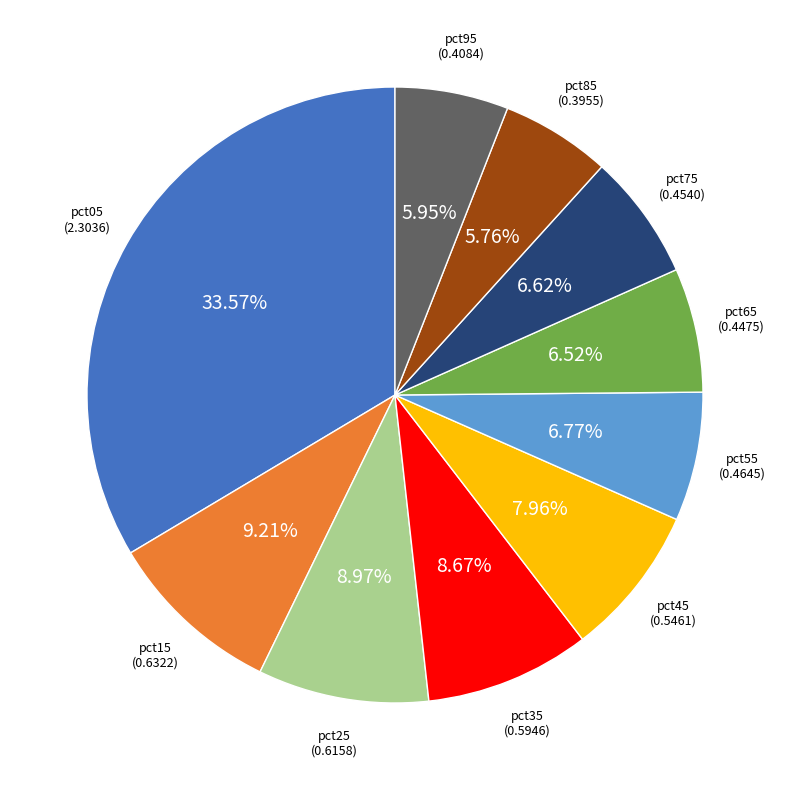

Does any single category account for the majority?

No